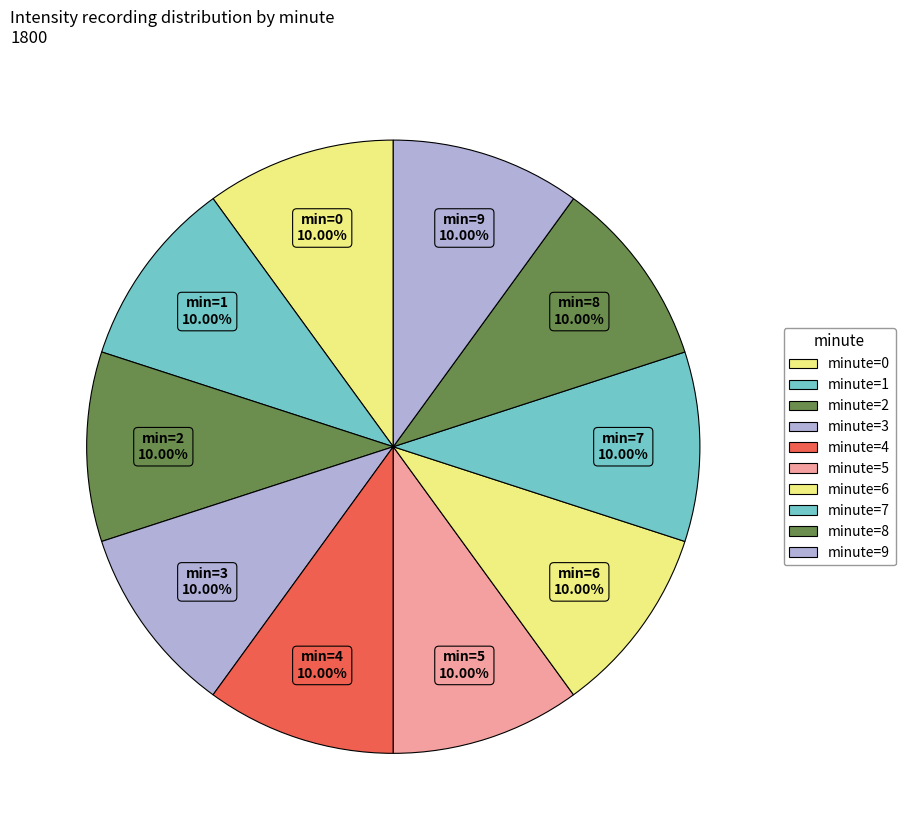

Is there a majority slice in this chart?

No